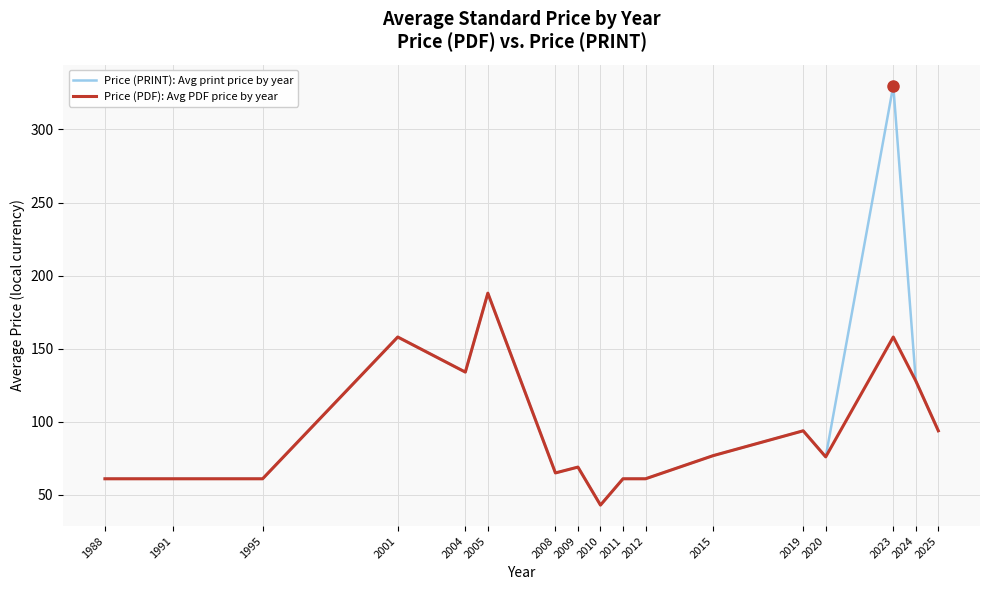

The value of Price (PDF): Avg PDF price by year at 2001 is 216.4. True or false?

False